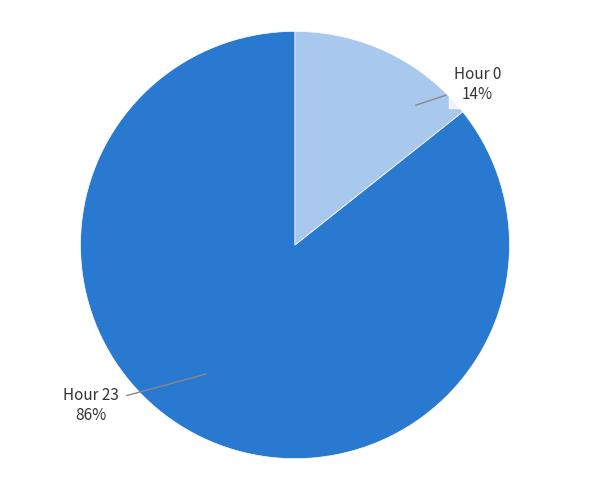

The Hour 23 slice represents 86% of the pie. True or false?

True